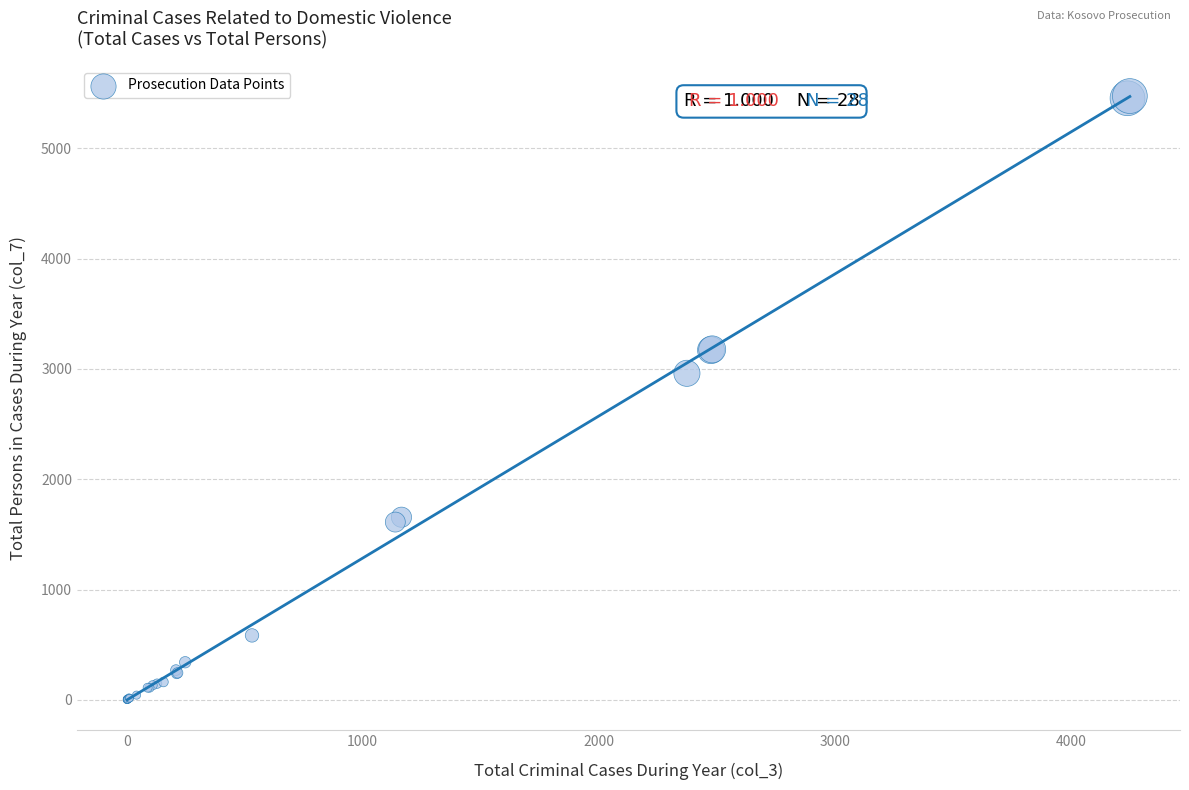

What Y value in the scatter plot is closest to 2737?

2960